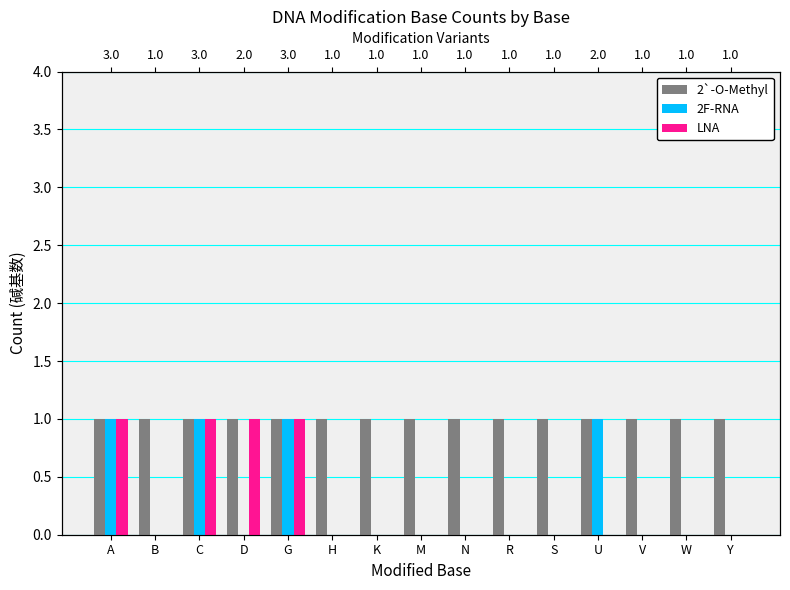

What are all the series names shown in the legend?

2`-O-Methyl, 2F-RNA, LNA